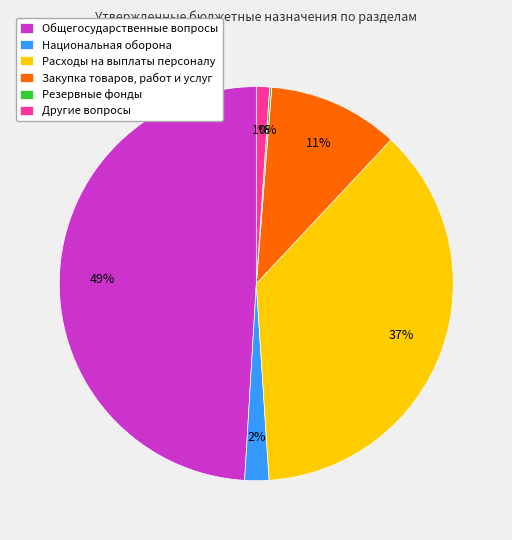

To the nearest percent, what is the average slice percentage?

17%